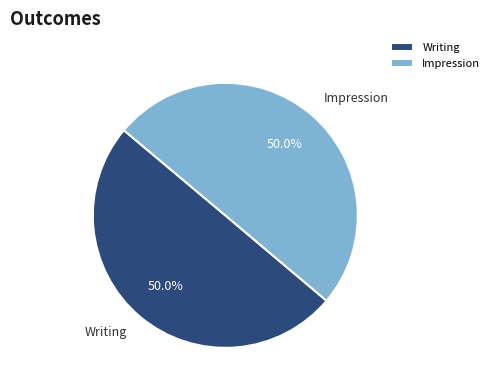

How many slices are in this pie chart?

2